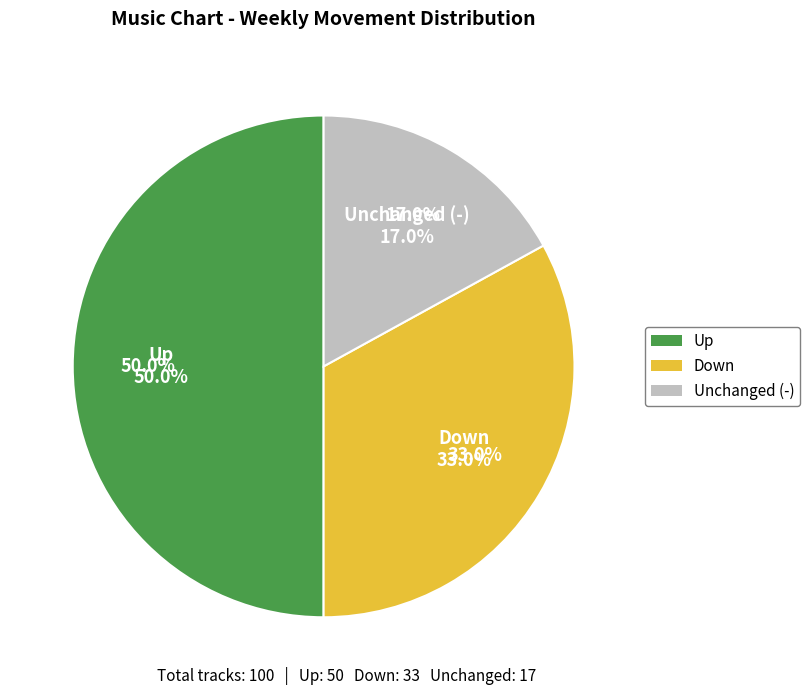

Is down the majority of the pie?

No